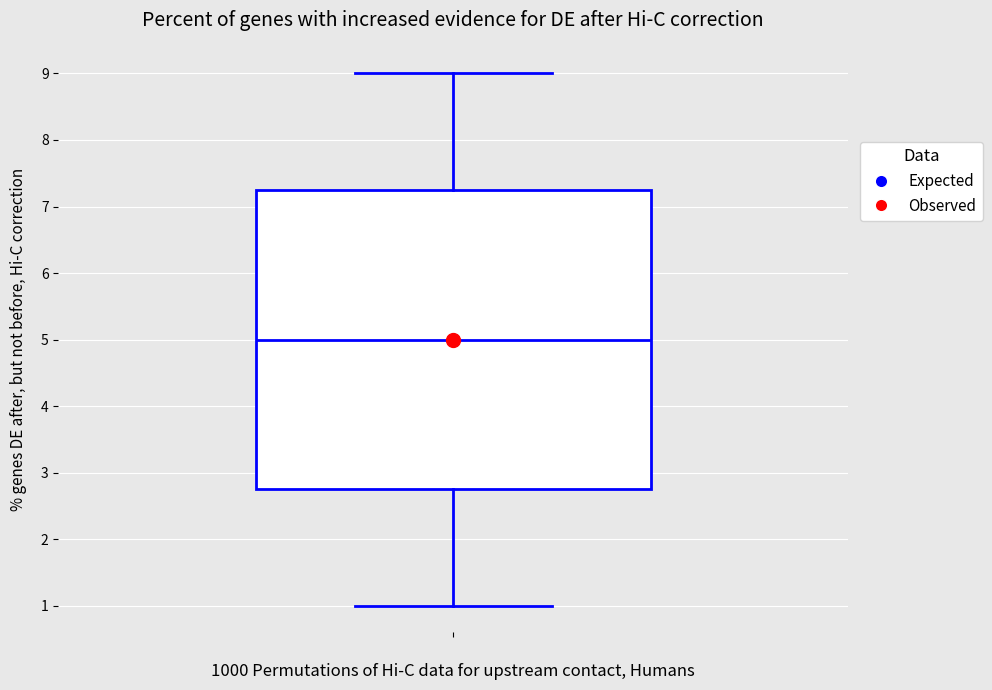

Transcribe this box plot: give where the median line is, the range the box spans, and where the two whiskers end, as read against the y-axis. The values are not printed on the chart, so give them approximately, as read against the axis.

median 5.0, box 2.8 to 7.3, whiskers 1.0 to 9.0